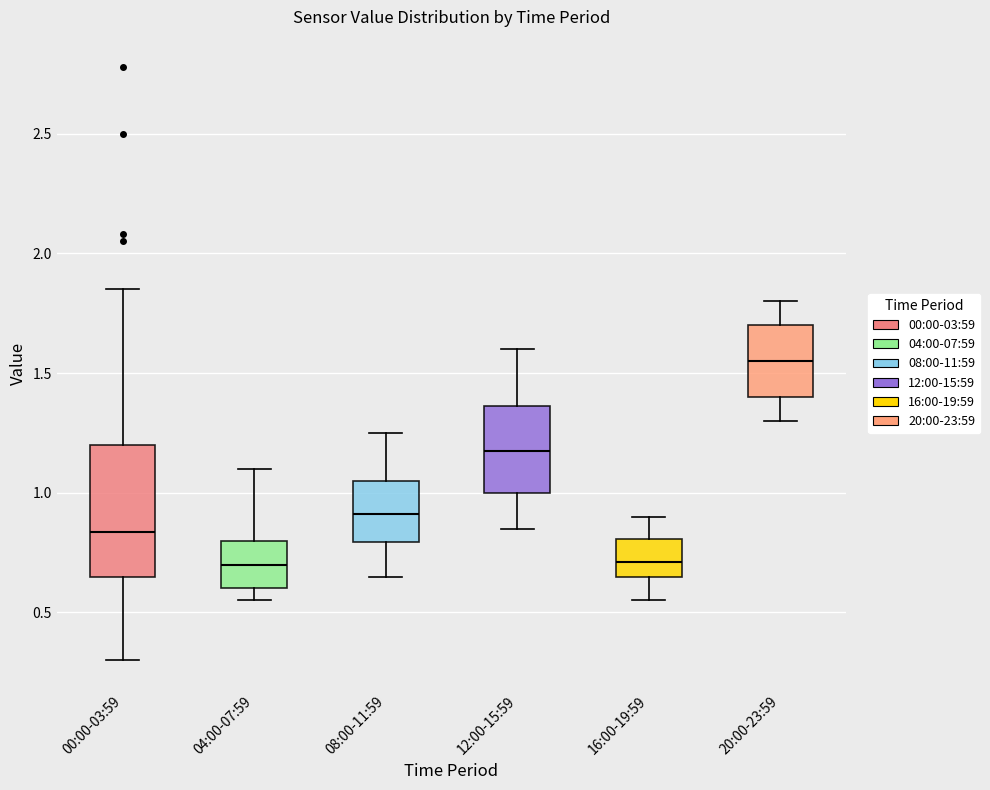

Where does the upper whisker of the box for 08:00-11:59 end on the y-axis? The values are not printed on the chart, so give them approximately, as read against the axis.

1.25